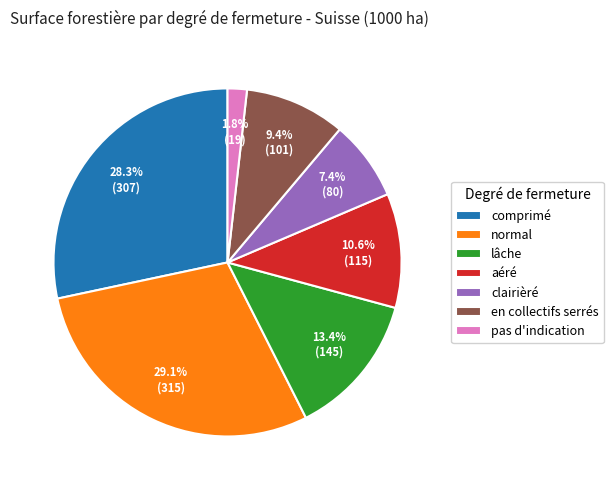

Count the number of slices in the pie.

7